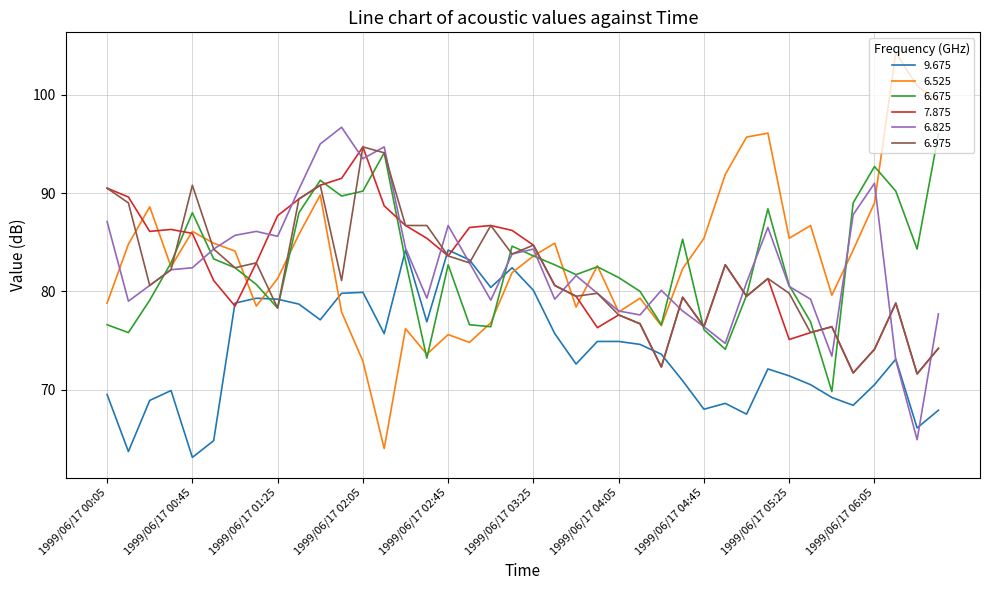

What is the maximum value for 6.525?

104.3